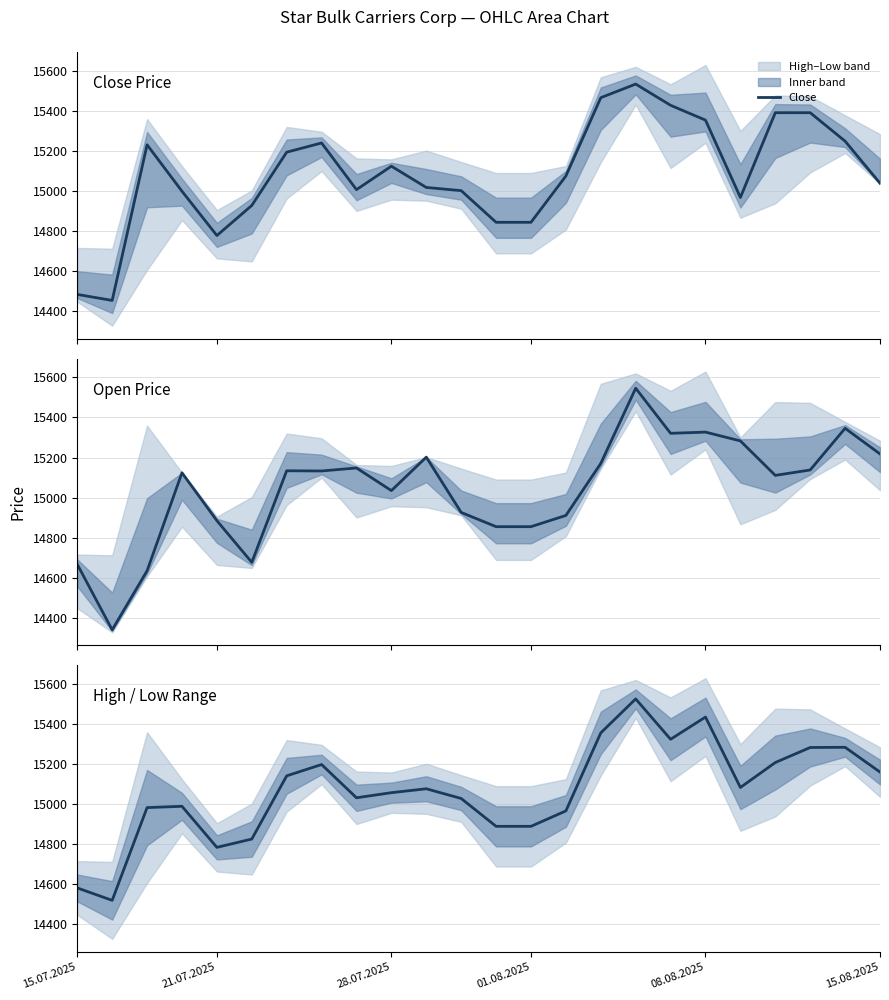

What is the maximum value for Close?

15534